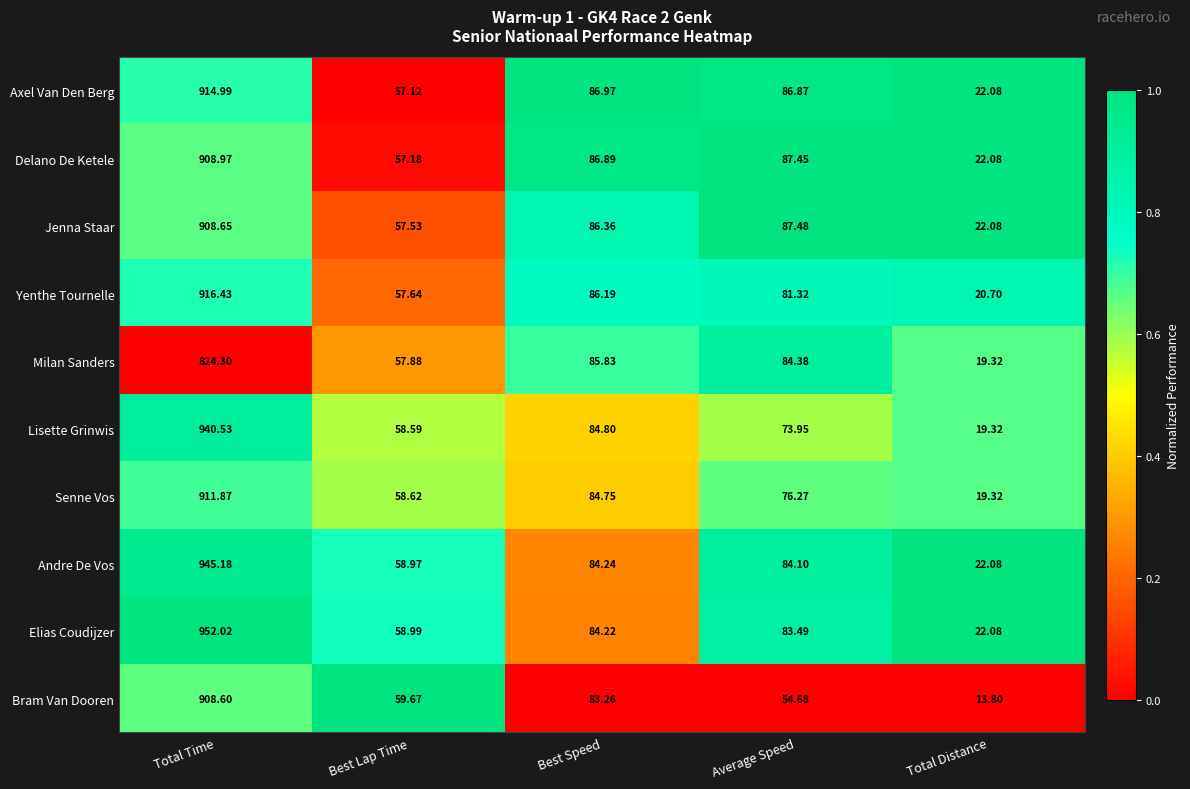

What is the total value across all series at Total Time?

9131.5